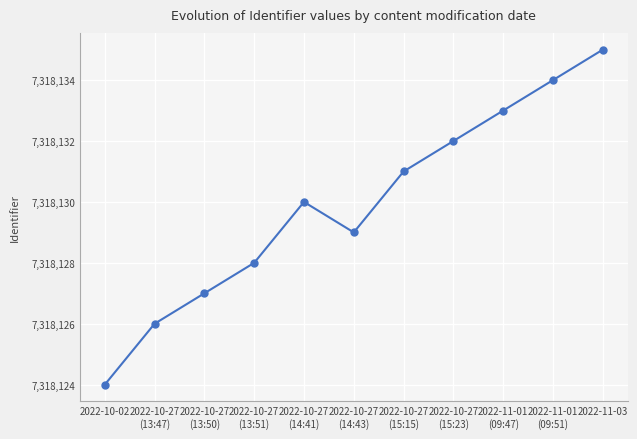

Reading left to right, what are all the values shown in this chart?

2022-10-02=7318124	2022-10-27
(13:47)=7318126	2022-10-27
(13:50)=7318127	2022-10-27
(13:51)=7318128	2022-10-27
(14:41)=7318130	2022-10-27
(14:43)=7318129	2022-10-27
(15:15)=7318131	2022-10-27
(15:23)=7318132	2022-11-01
(09:47)=7318133	2022-11-01
(09:51)=7318134	2022-11-03=7318135